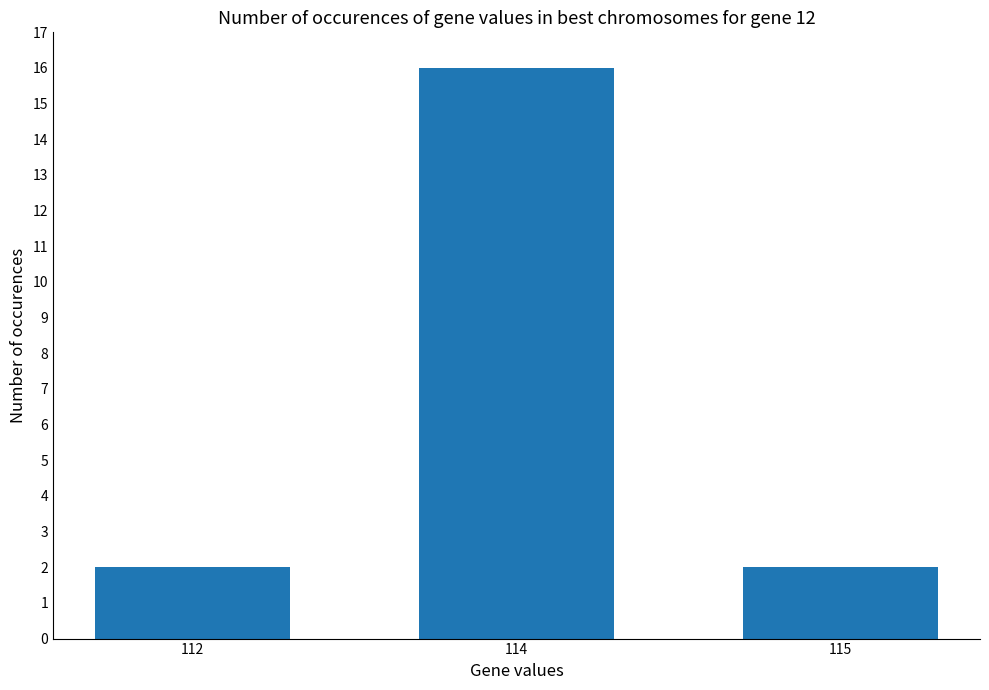

Are the bars grouped side by side (vs. stacked)?

No